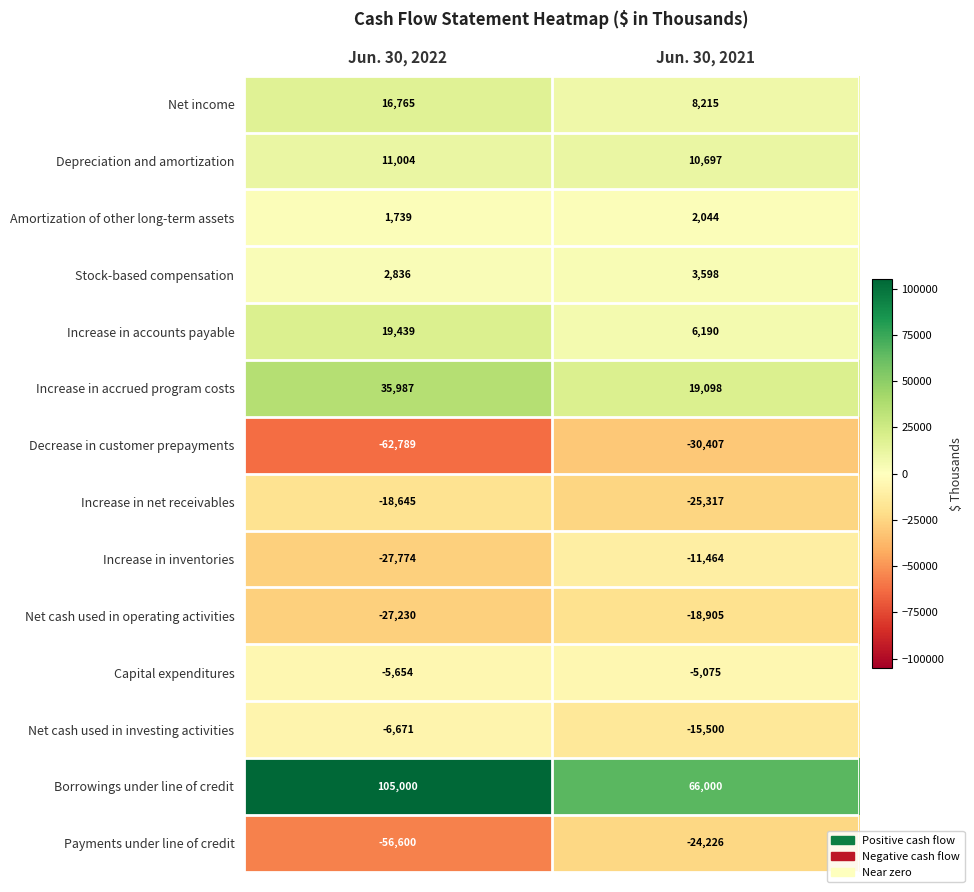

What is the difference between the Depreciation and amortization values at Jun. 30, 2022 and Jun. 30, 2021?

307